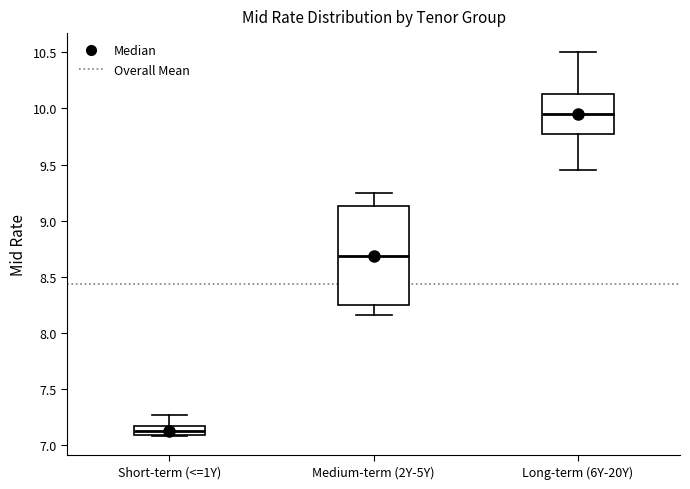

Reading left to right, transcribe this box plot: for each box, give where its median line is, the range the box spans, and where its two whiskers end, as read against the y-axis. The values are not printed on the chart, so give them approximately, as read against the axis.

Short-term (<=1Y): median 7.15 (inside the box), box 7.10 to 7.15, whiskers 7.10 to 7.25
Medium-term (2Y-5Y): median 8.70, box 8.25 to 9.15, whiskers 8.15 to 9.25
Long-term (6Y-20Y): median 9.95, box 9.80 to 10.15, whiskers 9.45 to 10.50